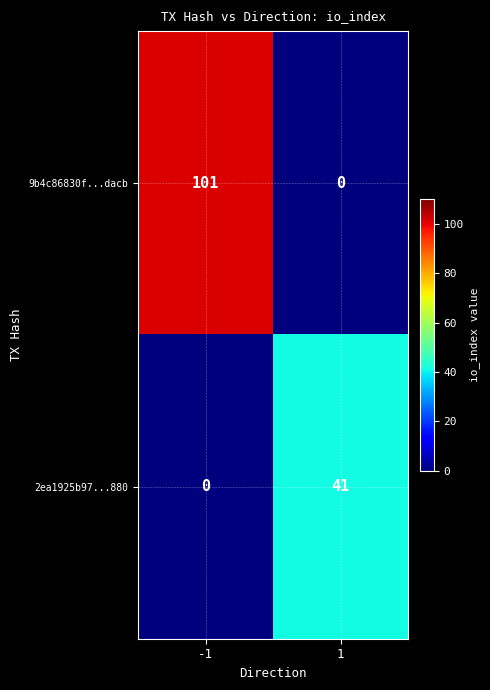

How many distinct data groups are displayed?

2